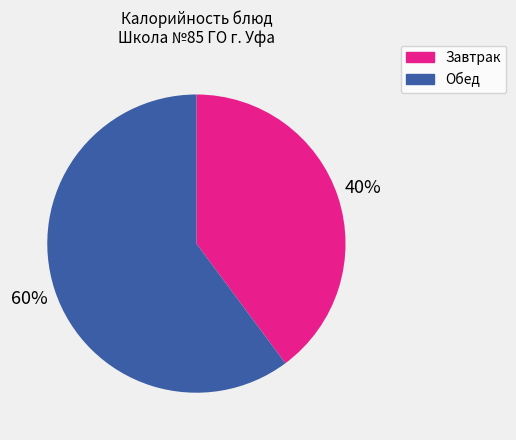

Is it true that Завтрак is 29% of the pie?

False